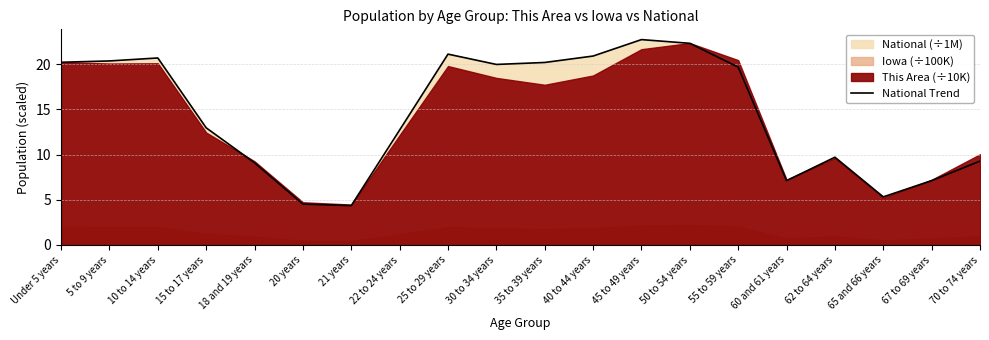

Rank the categories by value from highest to lowest.

45 to 49 years, 50 to 54 years, 25 to 29 years, 40 to 44 years, 10 to 14 years, 5 to 9 years, Under 5 years, 35 to 39 years, 30 to 34 years, 55 to 59 years, 15 to 17 years, 22 to 24 years, 62 to 64 years, 70 to 74 years, 18 and 19 years, 67 to 69 years, 60 and 61 years, 65 and 66 years, 20 years, 21 years